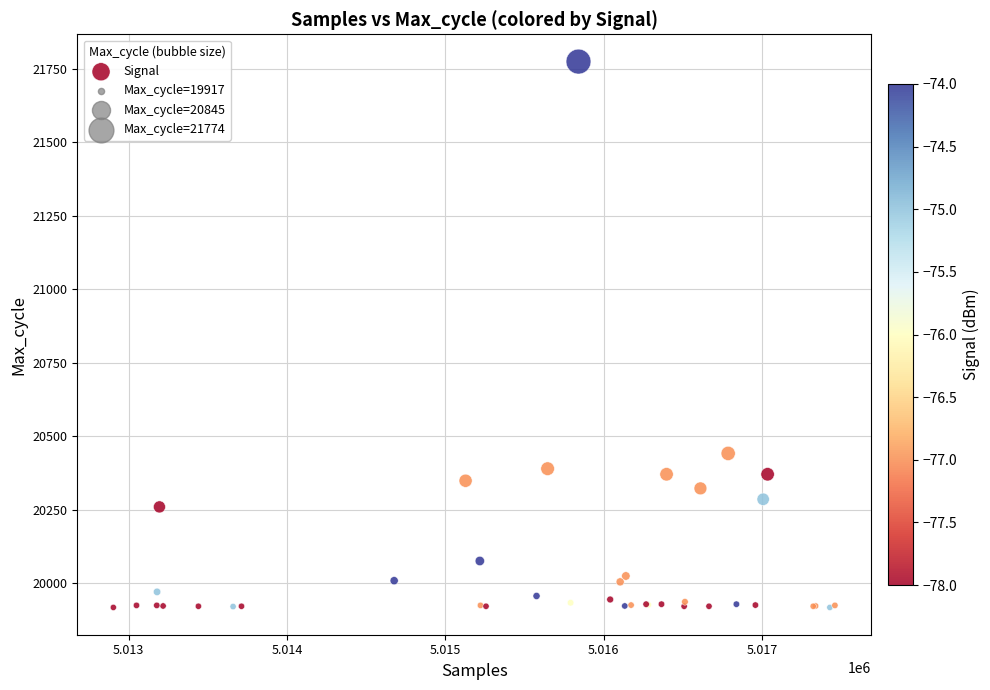

What Y value in the scatter plot is closest to 20845?

20441